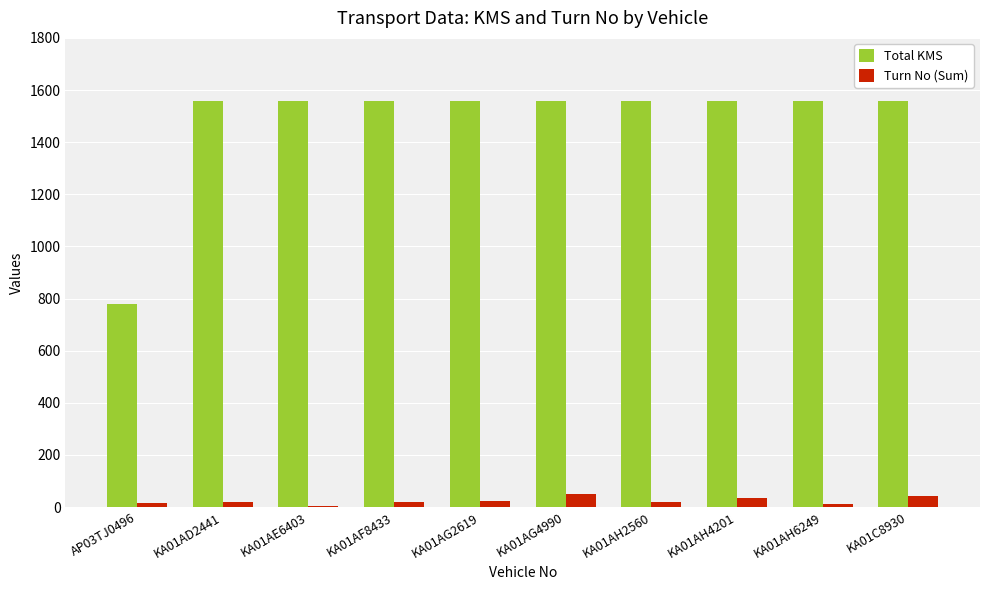

Which series has the widest spread of values?

Total KMS